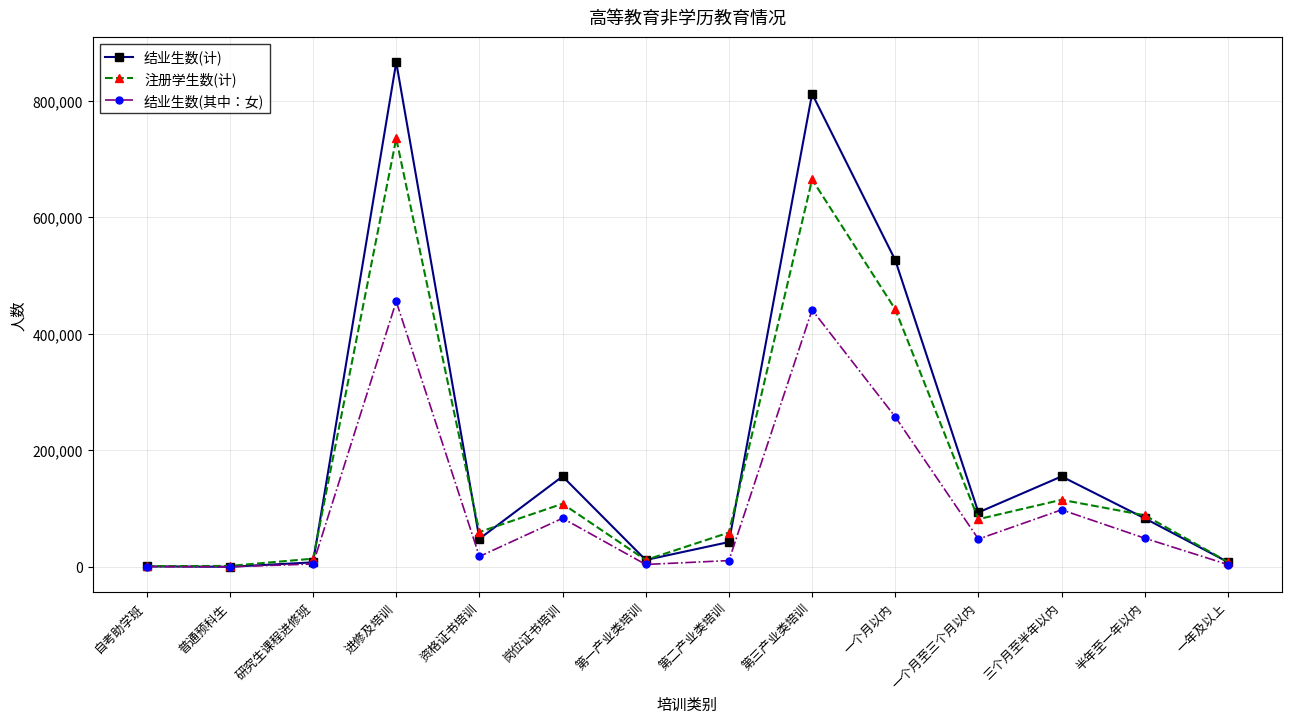

Which series has the widest spread of values?

结业生数(计)